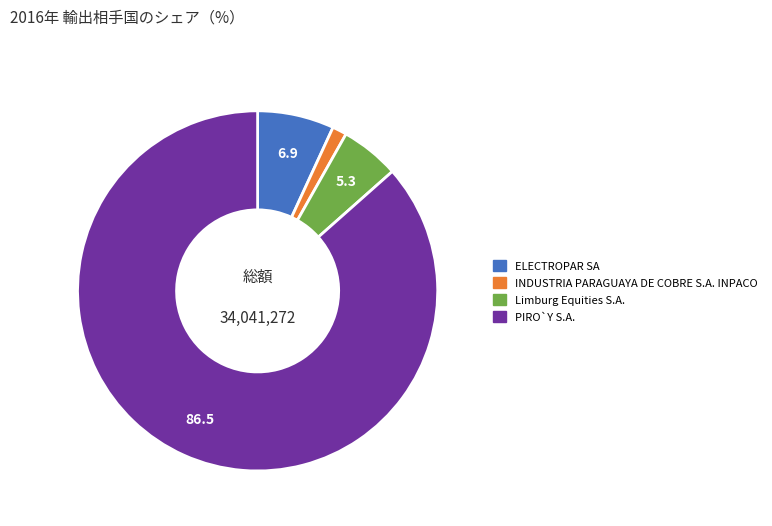

Count the number of slices in the pie.

4